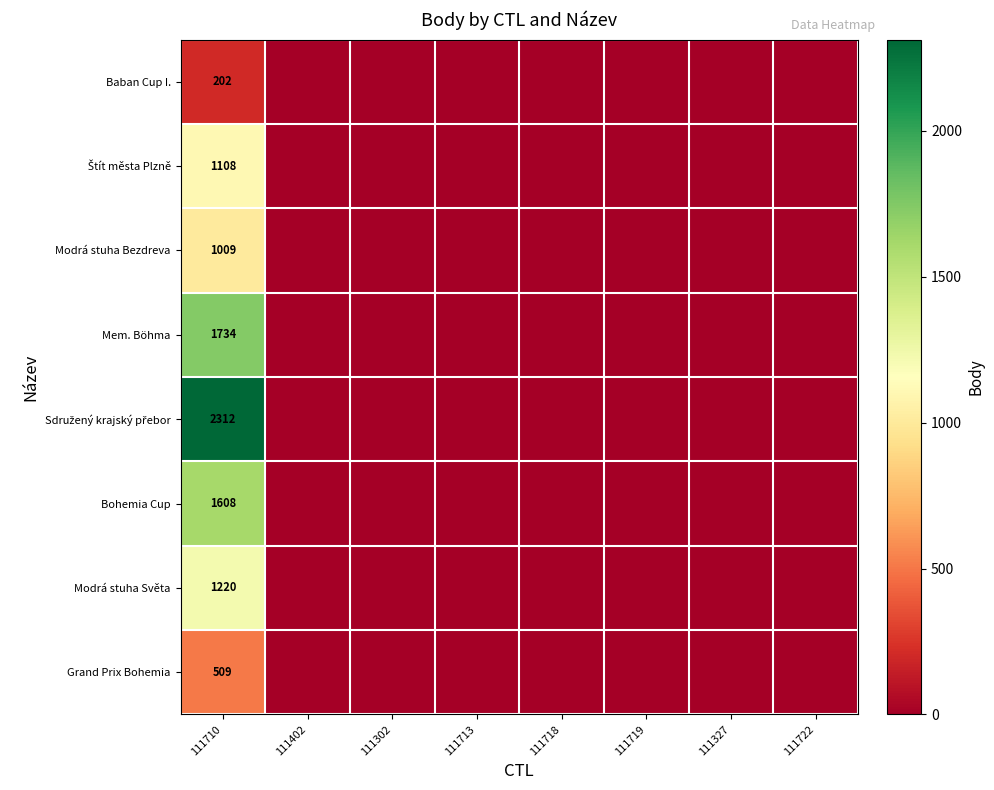

Which category has the highest value across all series?

111710